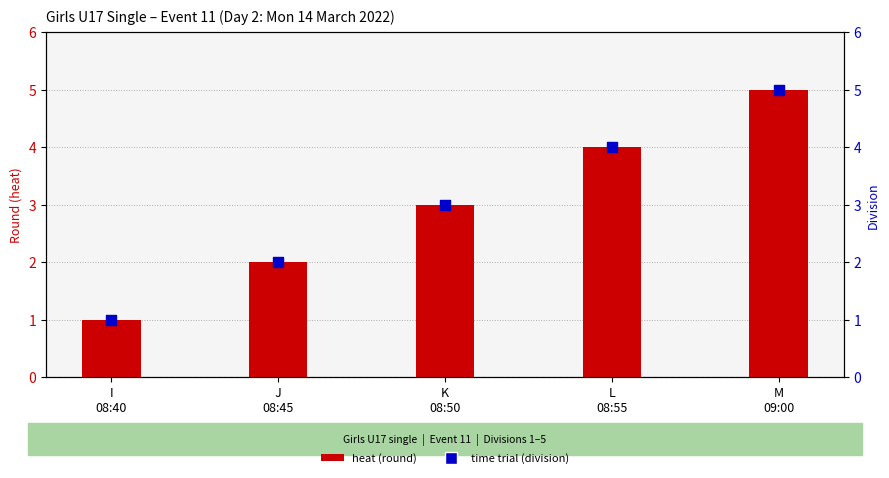

Which series has the largest total across all categories?

heat